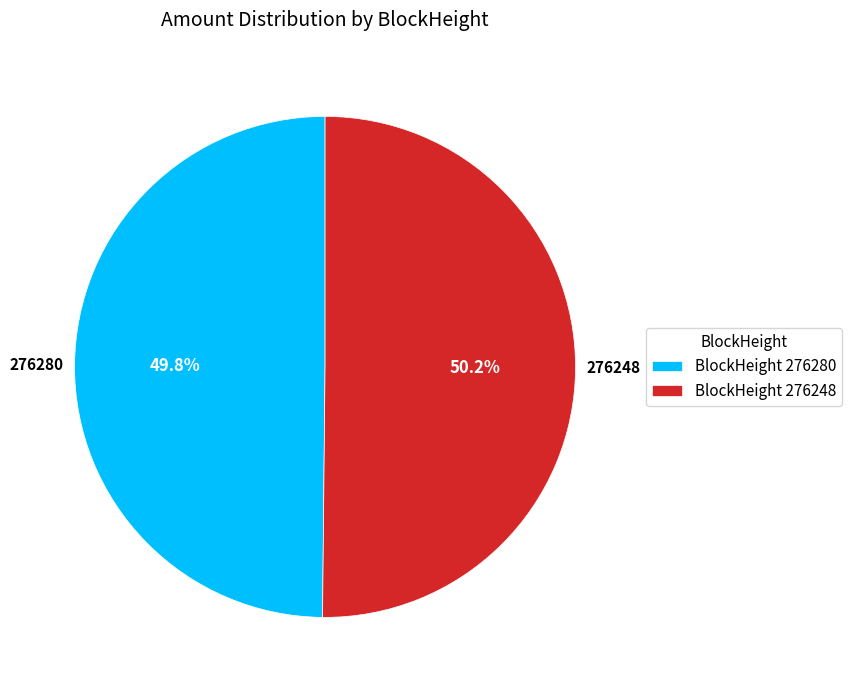

Is there a majority slice in this chart?

Yes